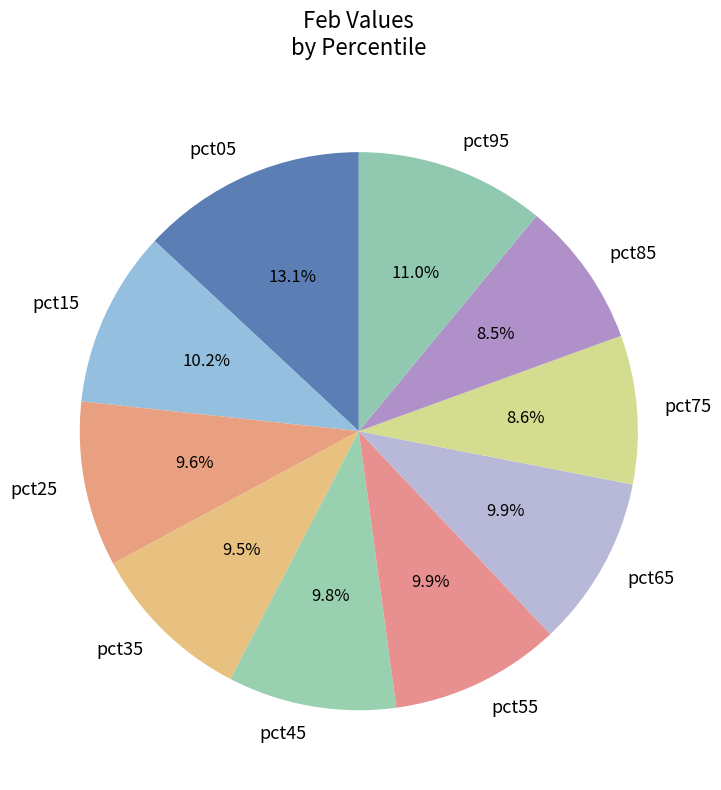

To the nearest percent, what is the average slice percentage?

10%